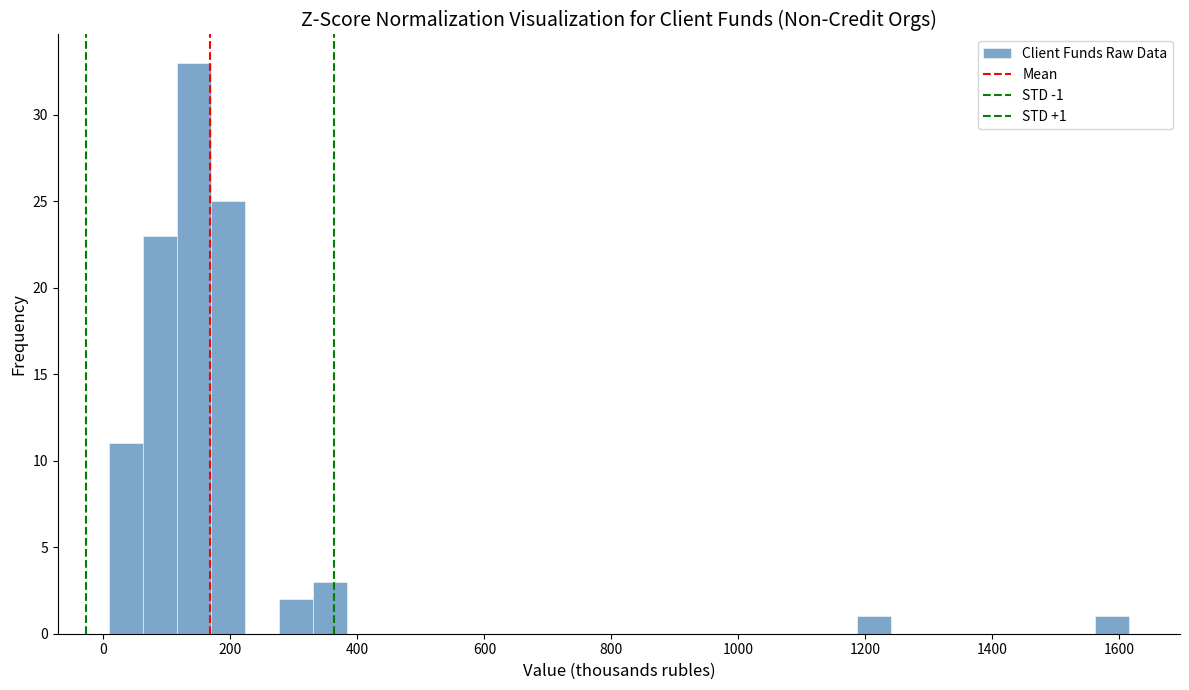

Read against the x-axis, roughly where is the centre of the tallest bar?

140